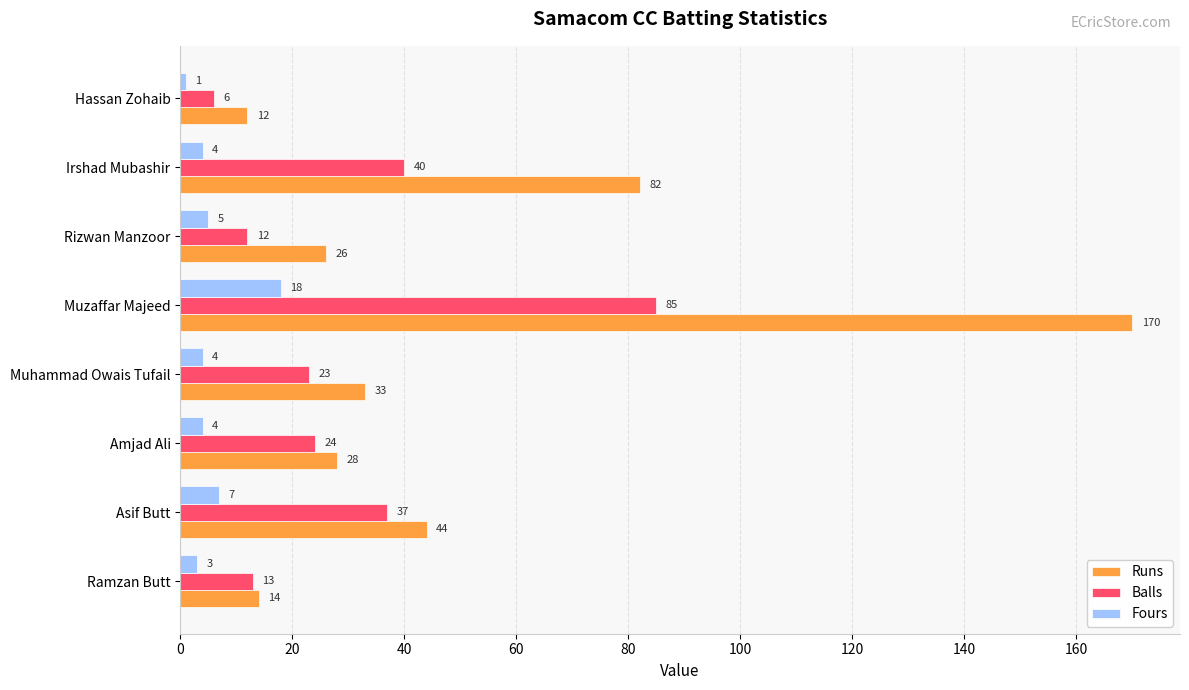

What is the maximum value shown in the chart?

170